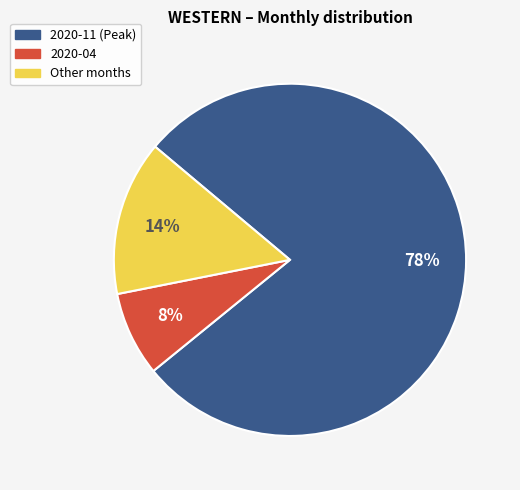

To the nearest percent, what is the average slice percentage?

33%